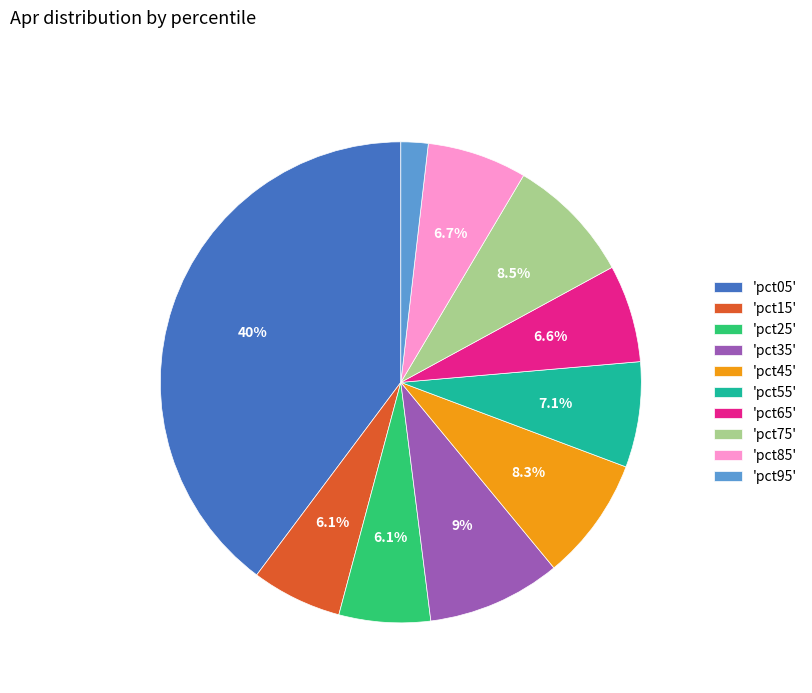

Is there any slice that represents more than half of the pie?

No